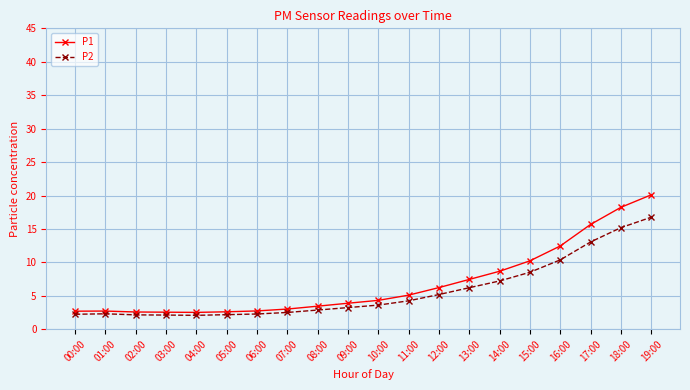

What is the sum of the P1 values at 06:00 and 18:00?

21.0